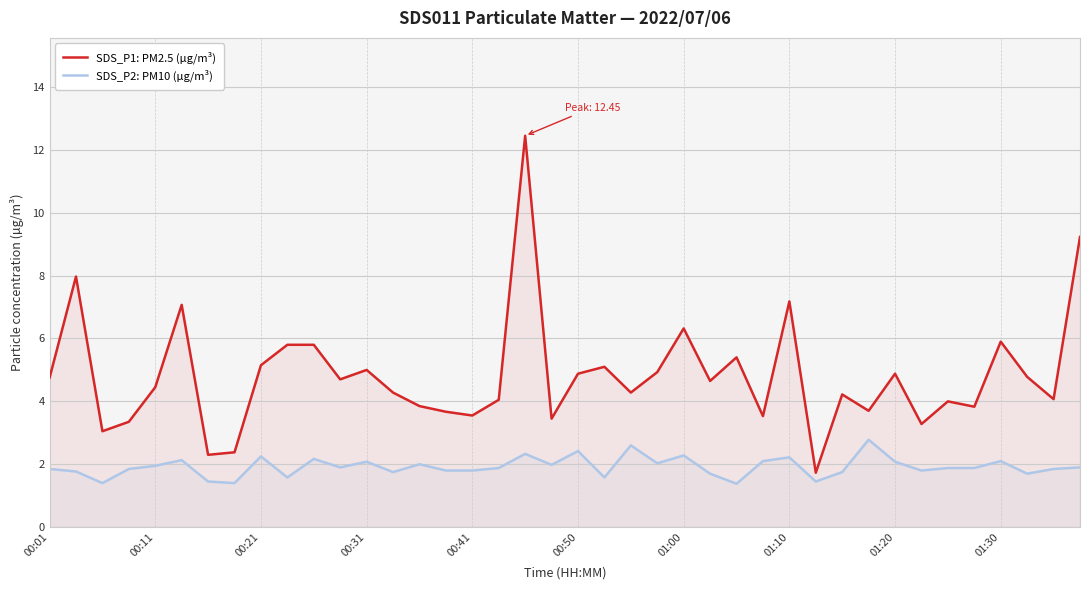

In SDS_P1: PM2.5 (µg/m³), how many points are higher than both neighbors (excluding endpoints)?

12